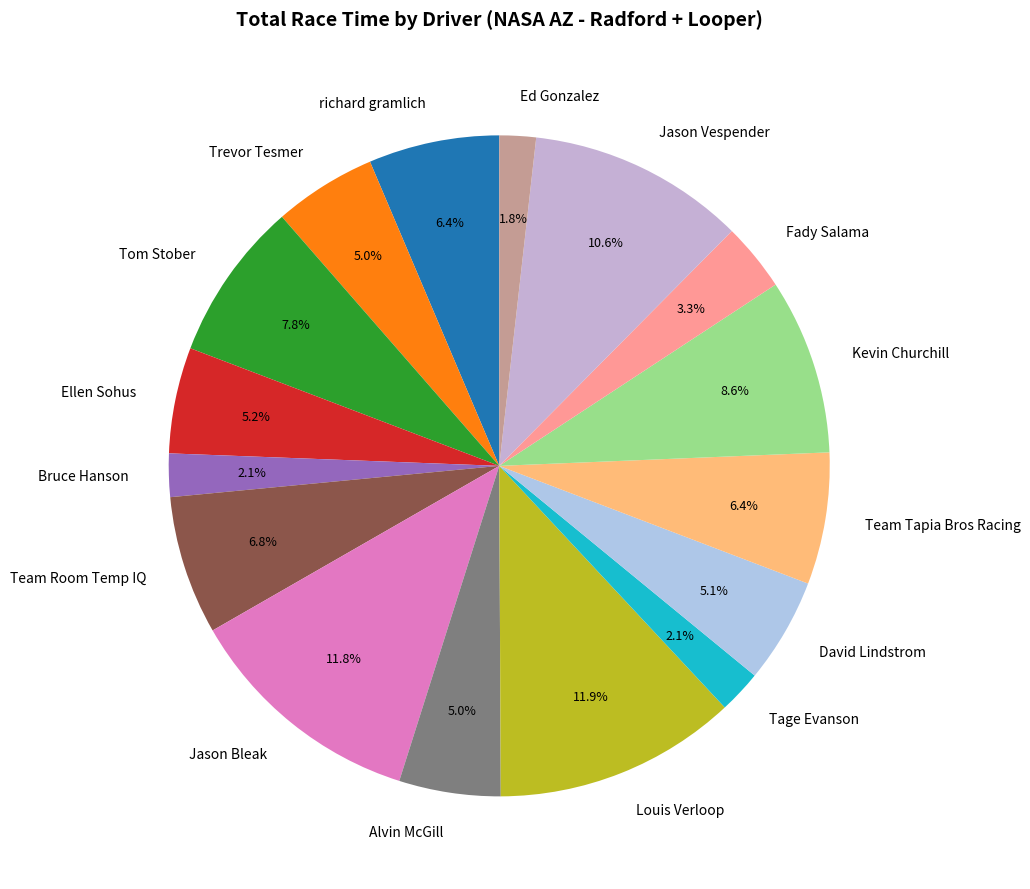

Does any single category account for the majority?

No